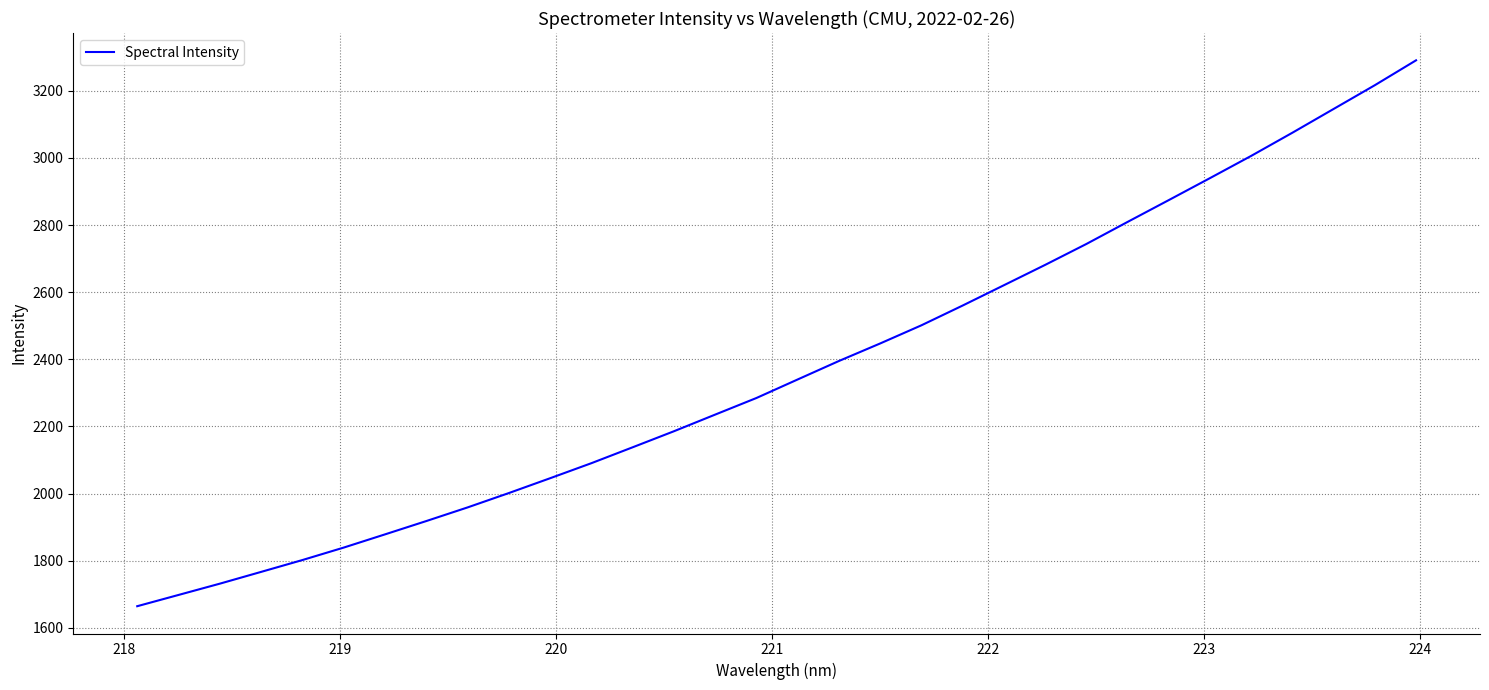

Reading left to right, list all the values displayed in this chart.

1664.3	1697.8	1731.4	1766.5	1801.8	1839.0	1878.3	1918.0	1958.7	2001.5	2045.6	2090.5	2137.9	2185.6	2235.3	2284.8	2340.0	2395.0	2447.3	2501.4	2560.3	2620.8	2681.4	2743.7	2809.5	2874.5	2940.1	3006.4	3075.4	3146.2	3217.0	3291.1